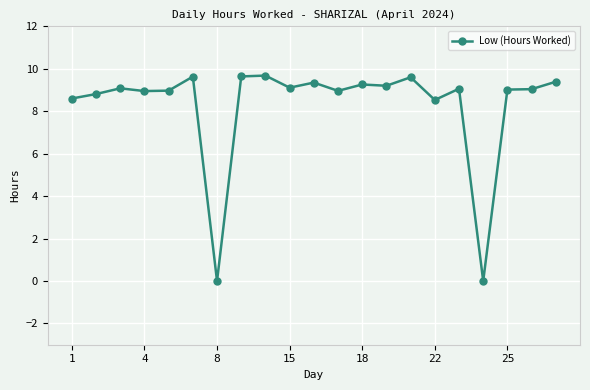

True or false: the data has more than 1 interior local peaks.

True